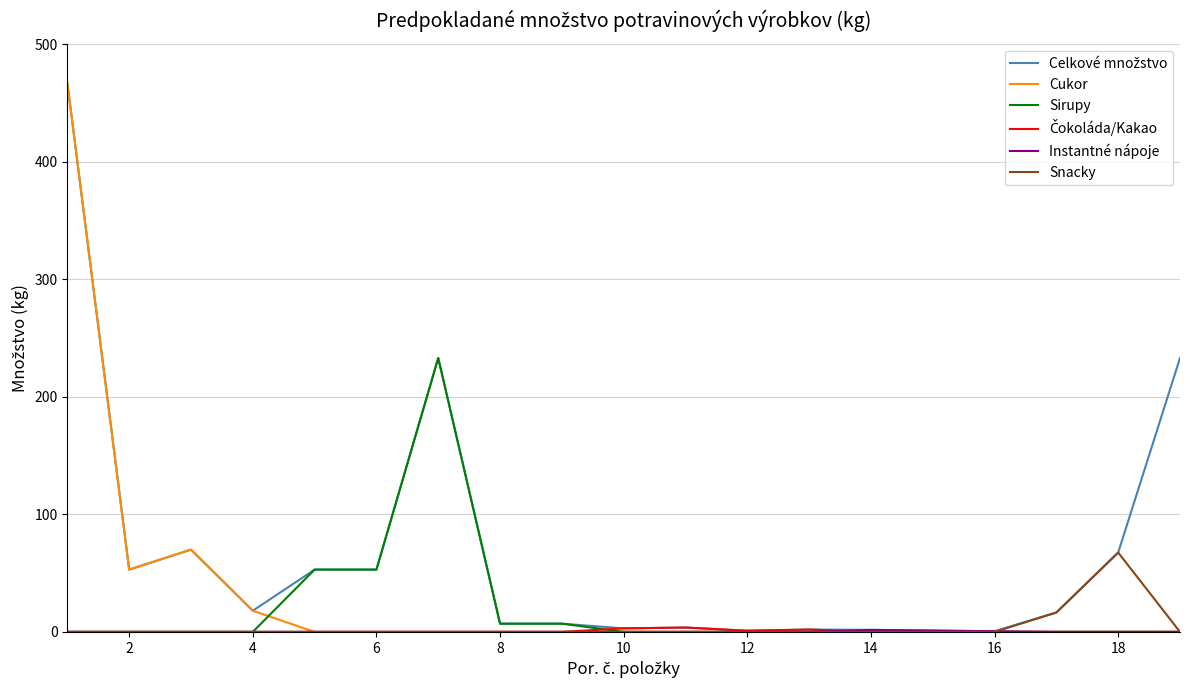

Which series has the largest range (max minus min)?

Cukor